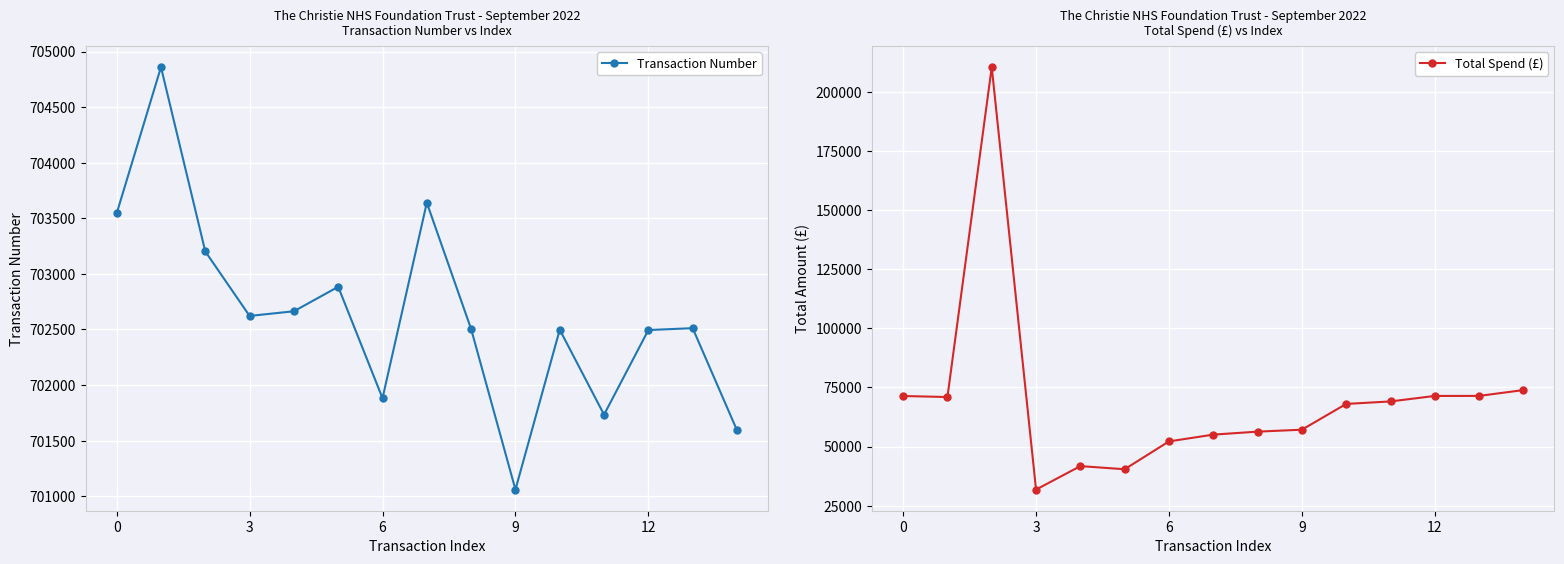

Which series has the largest range (max minus min)?

Total Spend (£)